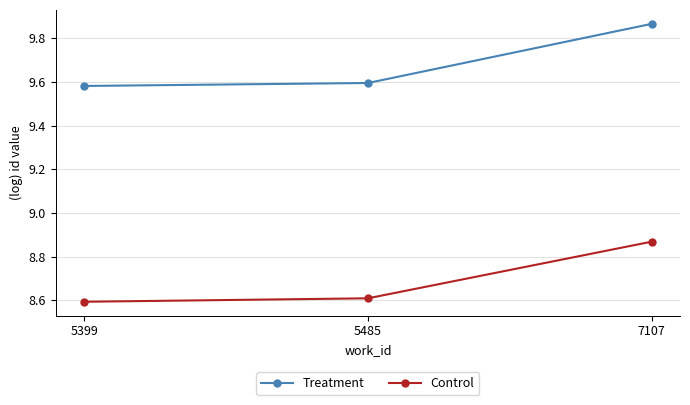

Which series has the widest spread of values?

Treatment